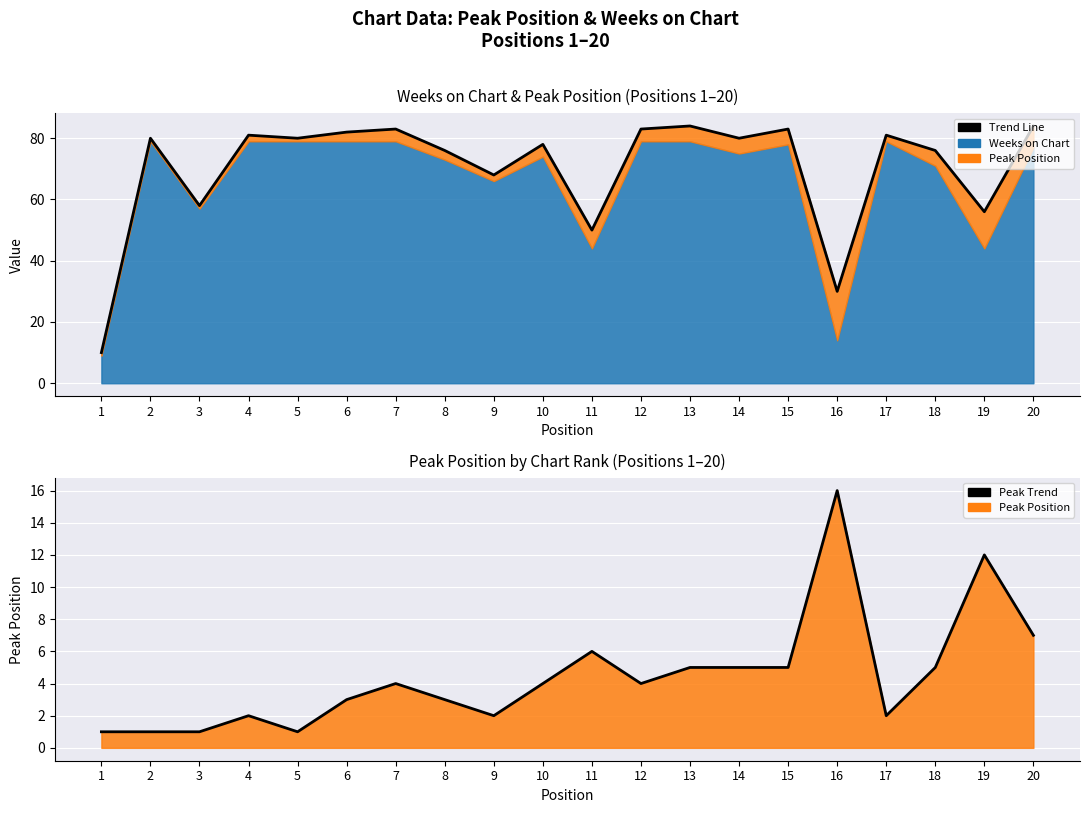

What is the highest value of the Peak Trend series?

16